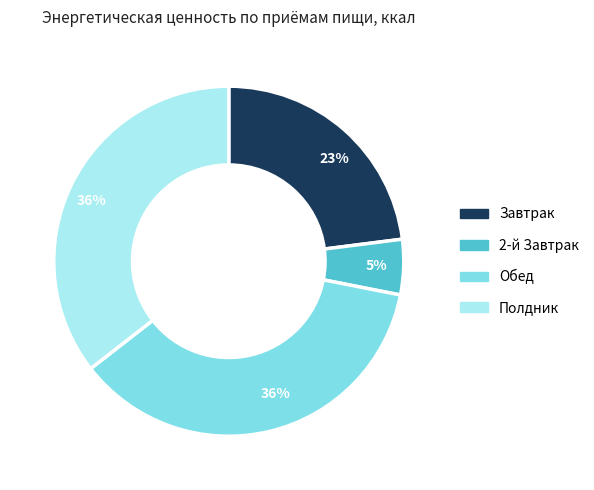

What is the smallest slice in the pie chart?

2-й Завтрак